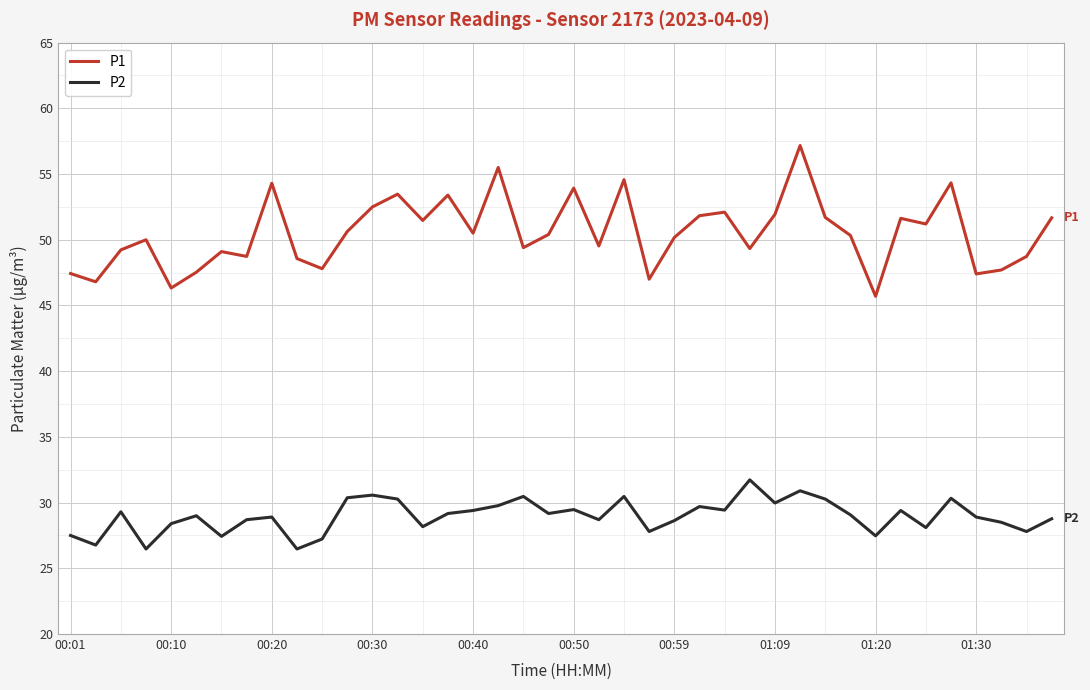

Rank the series by their maximum value, from lowest to highest.

P2, P1